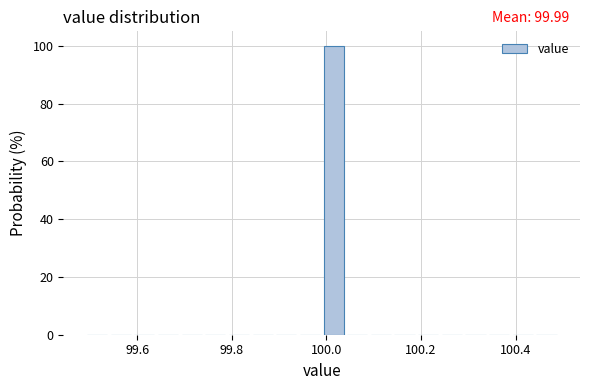

Read against the x-axis, roughly where is the centre of the tallest bar?

100.02